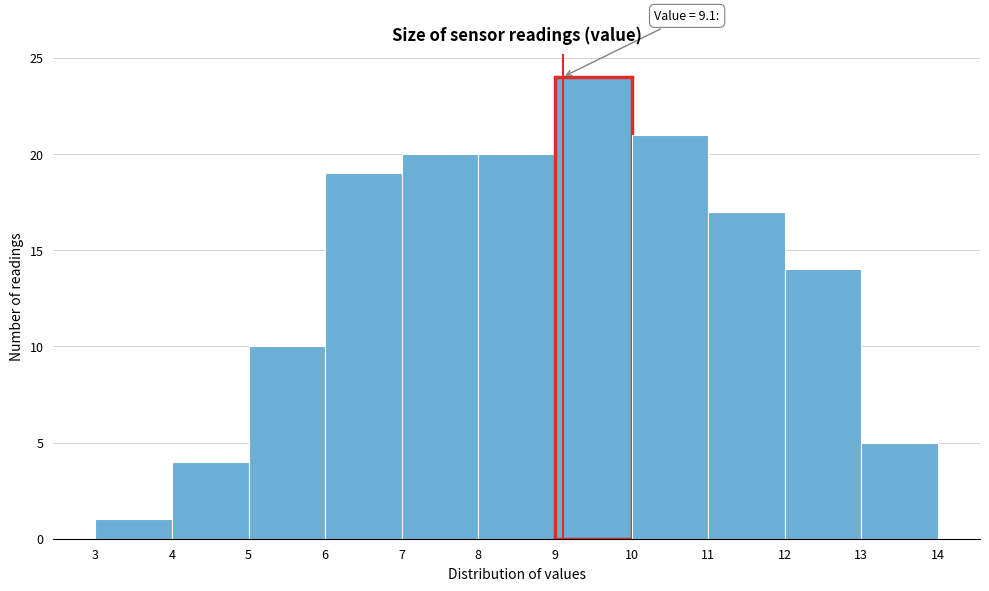

Over which range of the x-axis is the bar tallest?

9 to 10